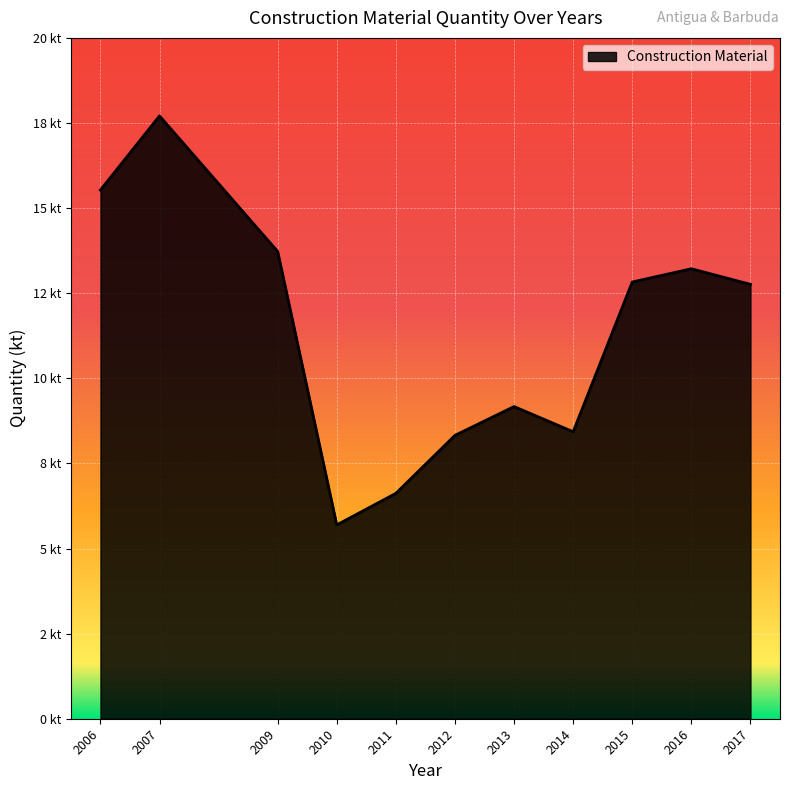

Is this an area chart (filled region under the line)?

Yes